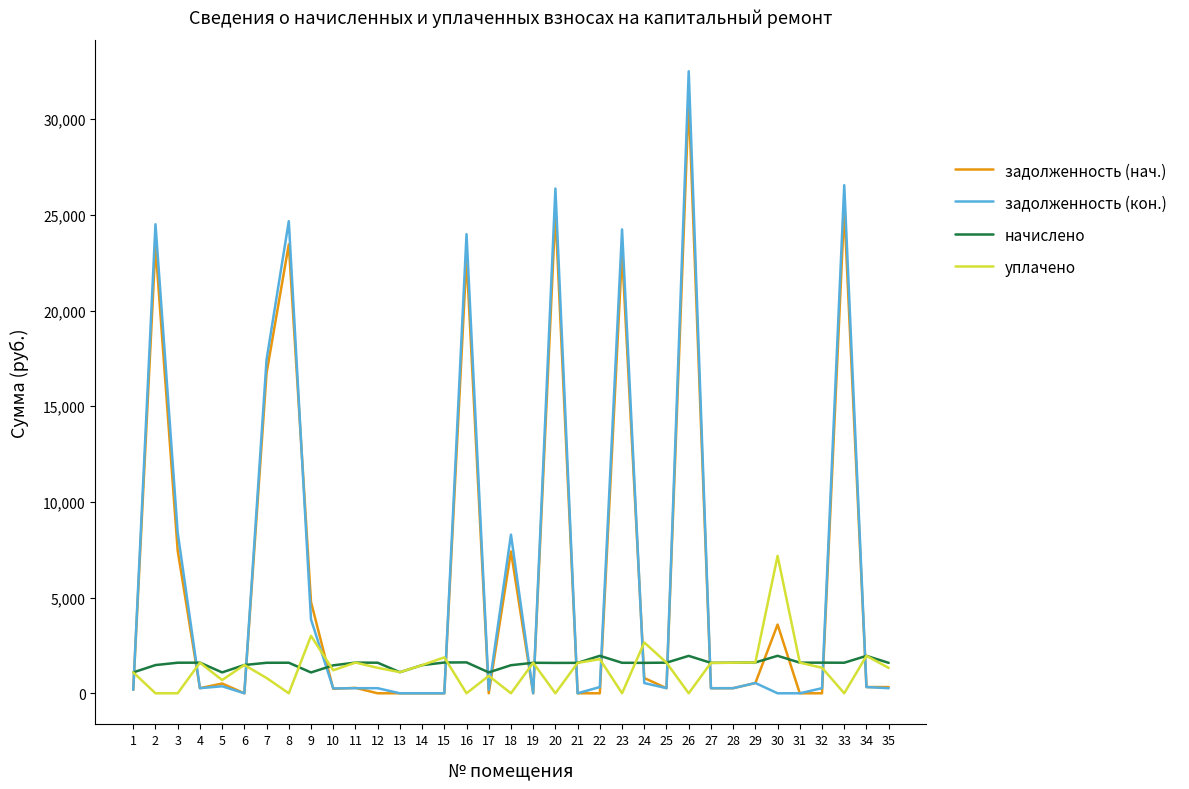

What is the maximum value for уплачено?

7181.5